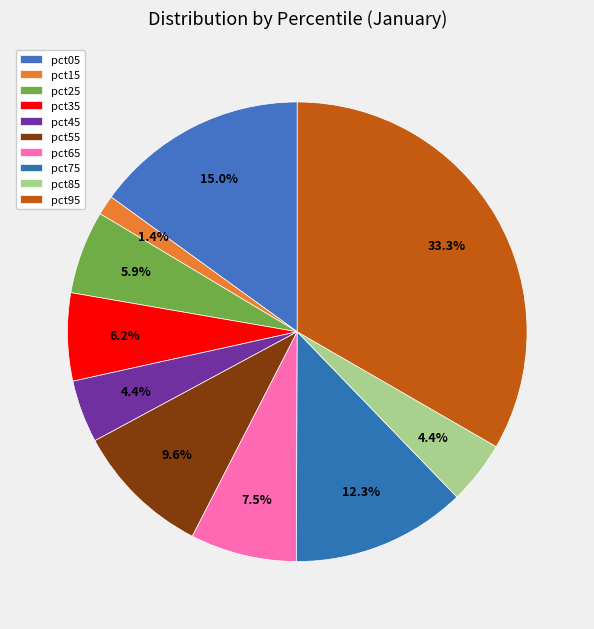

What is the total percentage of pct55 and pct65?

17.1%